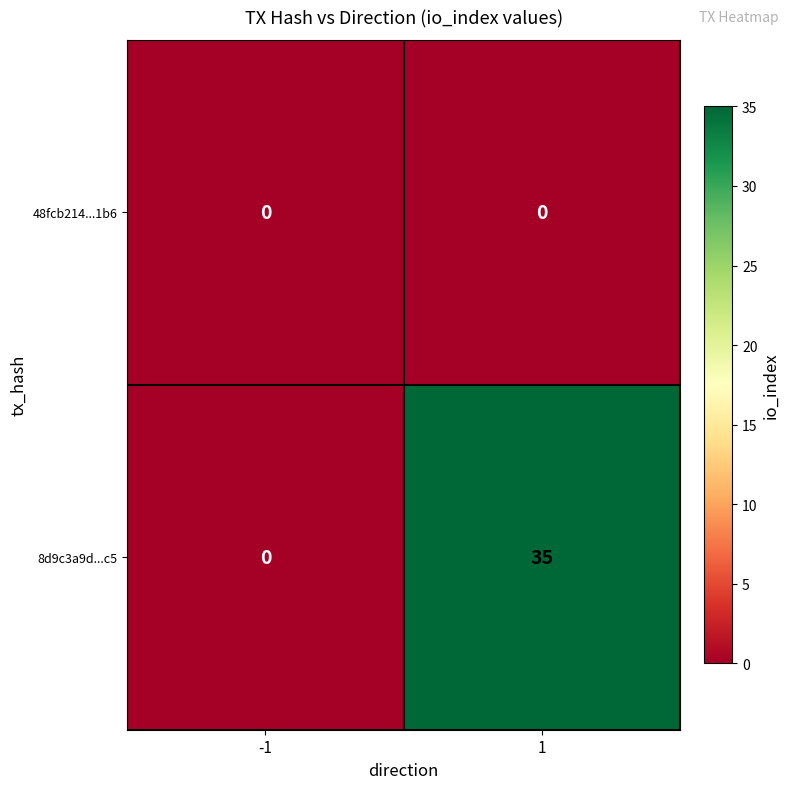

Which series has the largest total across all categories?

8d9c3a9d...c5